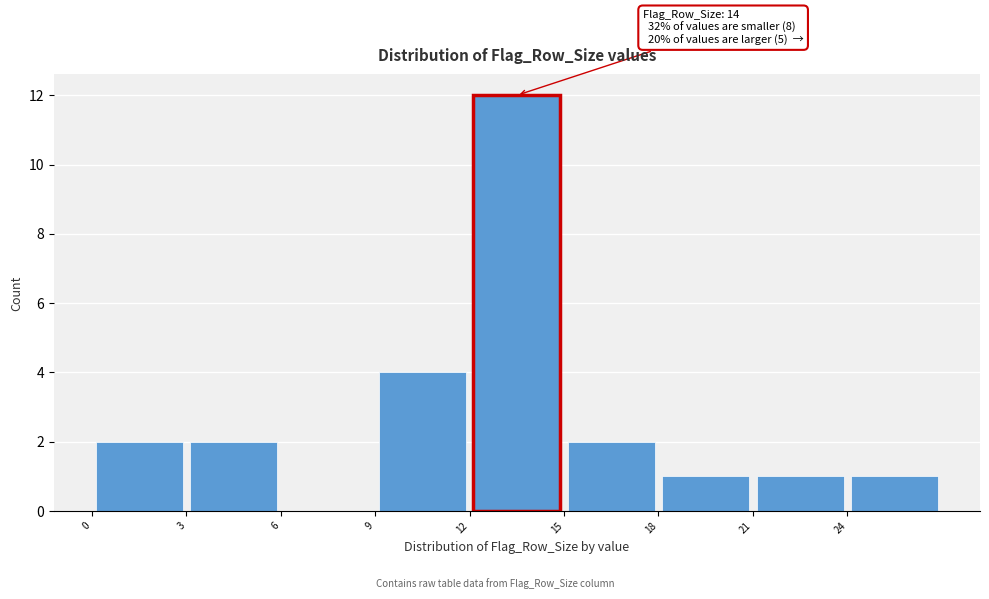

Which range on the x-axis has the tallest bar?

12 to 15